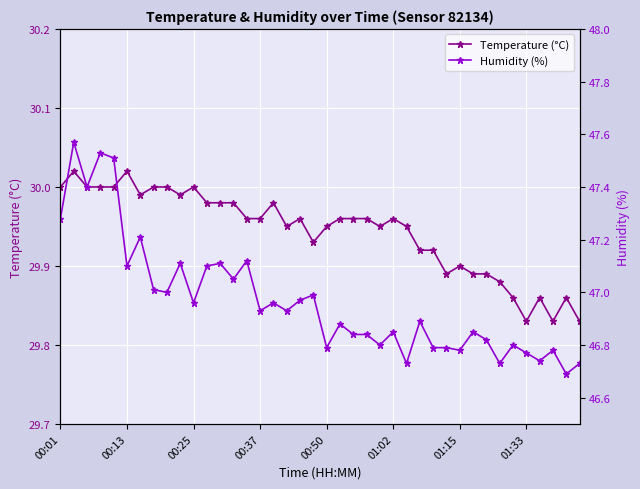

The value of Temperature (°C) at 00:25 is 6.8. True or false?

False